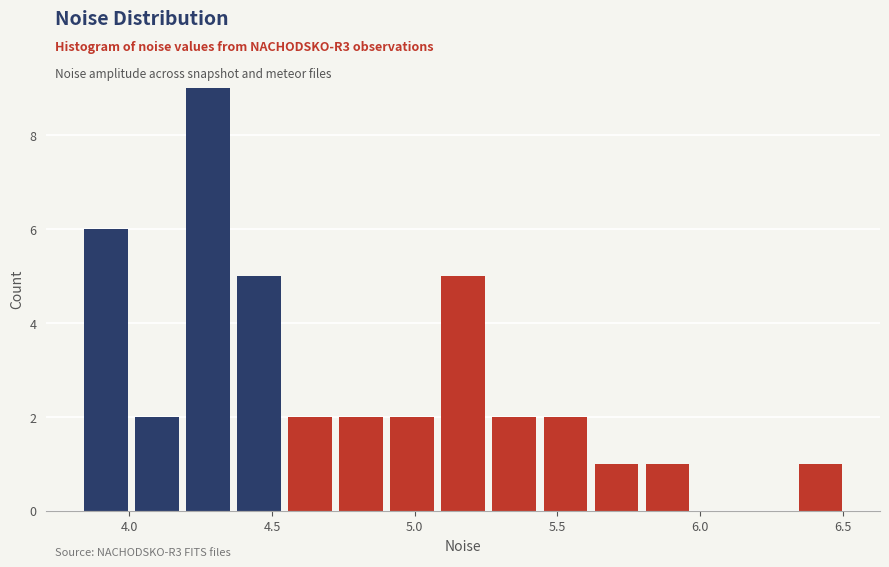

Around what value on the x-axis is the tallest bar? Give the approximate position of its centre, as read against the axis.

4.30